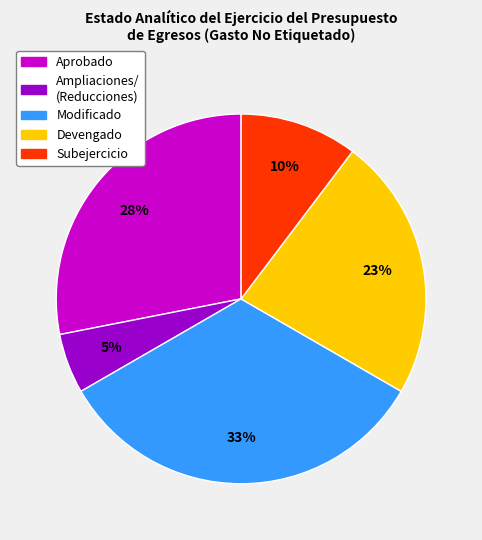

To the nearest percent, what is the average slice percentage?

20%